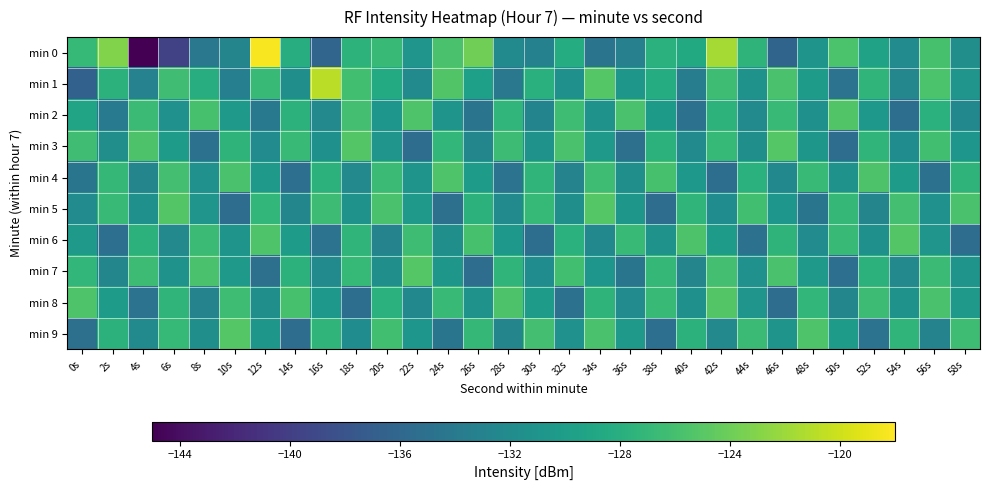

List the series in order of their peak value, highest first.

min 0, min 1, min 3, min 5, min 7, min 9, min 6, min 8, min 2, min 4